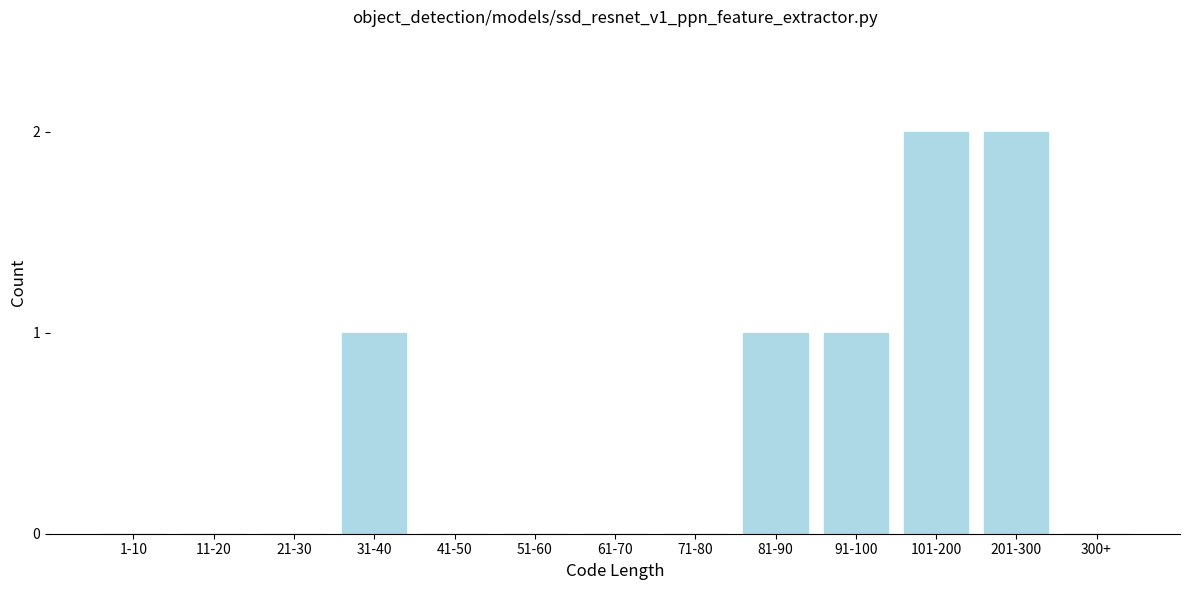

Reading left to right, list all the values displayed in this chart.

1-10=0	11-20=0	21-30=0	31-40=1	41-50=0	51-60=0	61-70=0	71-80=0	81-90=1	91-100=1	101-200=2	201-300=2	300+=0